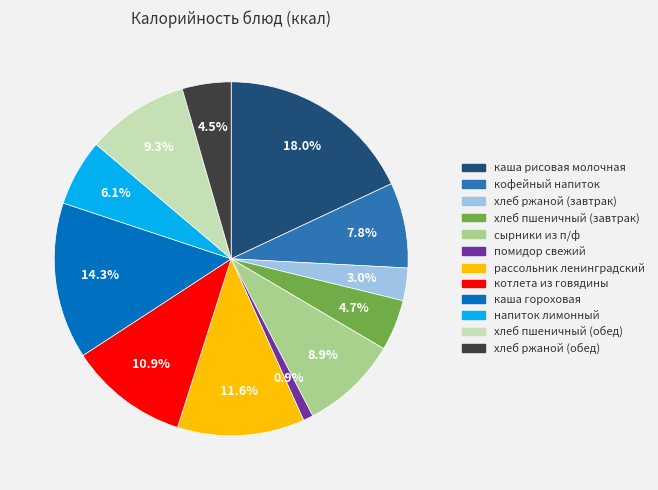

Does хлеб ржаной (обед) represent more than half of the total?

No